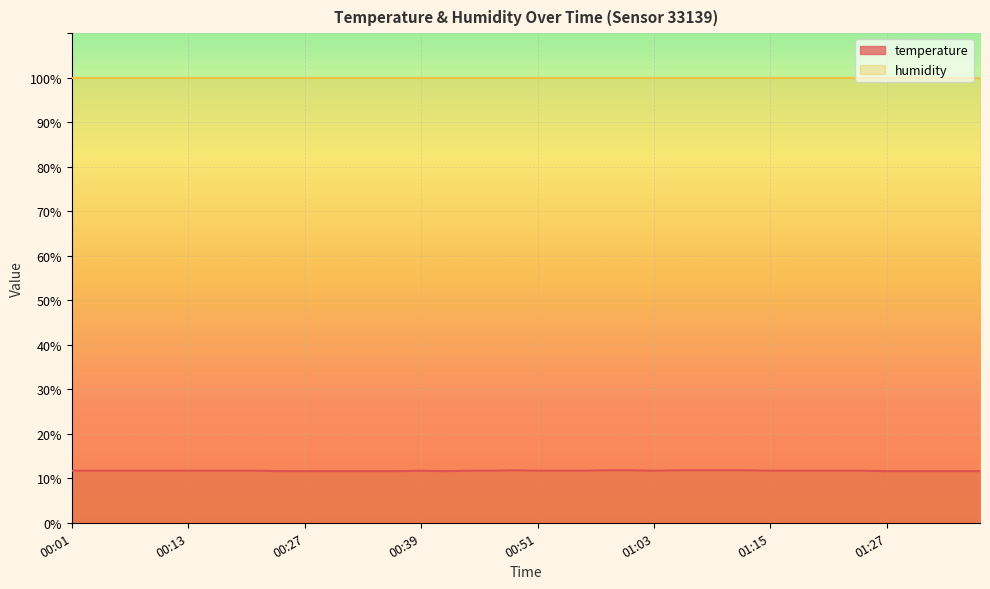

List the labels in order of value, smallest first.

00:24, 00:27, 00:29, 00:32, 00:34, 00:36, 00:41, 01:27, 01:30, 01:32, 01:35, 01:37, 00:01, 00:03, 00:06, 00:08, 00:11, 00:13, 00:16, 00:19, 00:21, 00:39, 00:44, 00:46, 00:51, 00:53, 00:56, 01:03, 01:15, 01:18, 01:20, 01:23, 01:25, 00:49, 00:58, 01:01, 01:06, 01:08, 01:10, 01:13